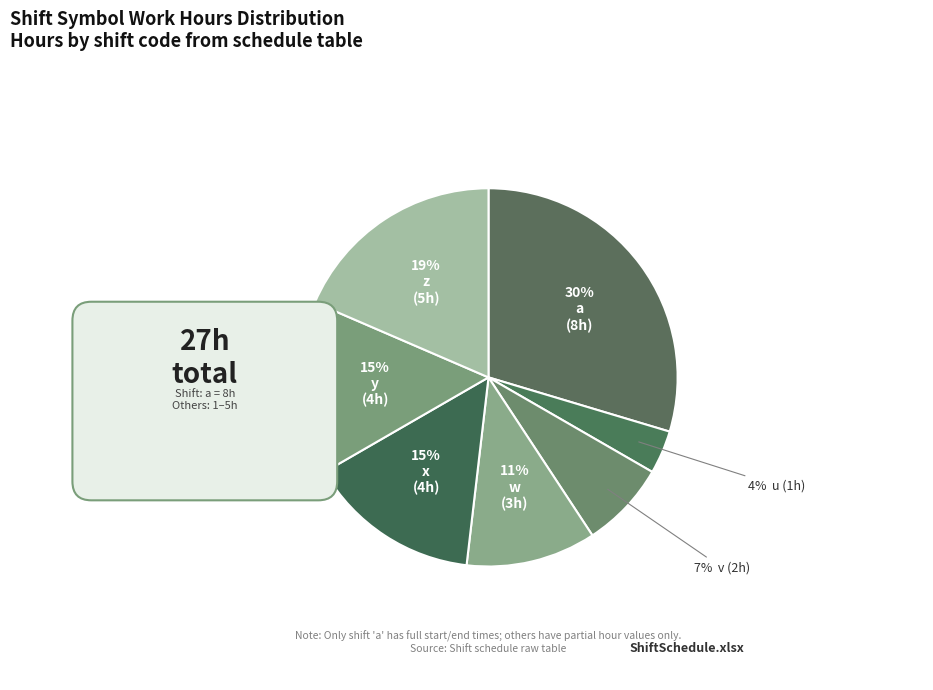

Count the number of slices in the pie.

8